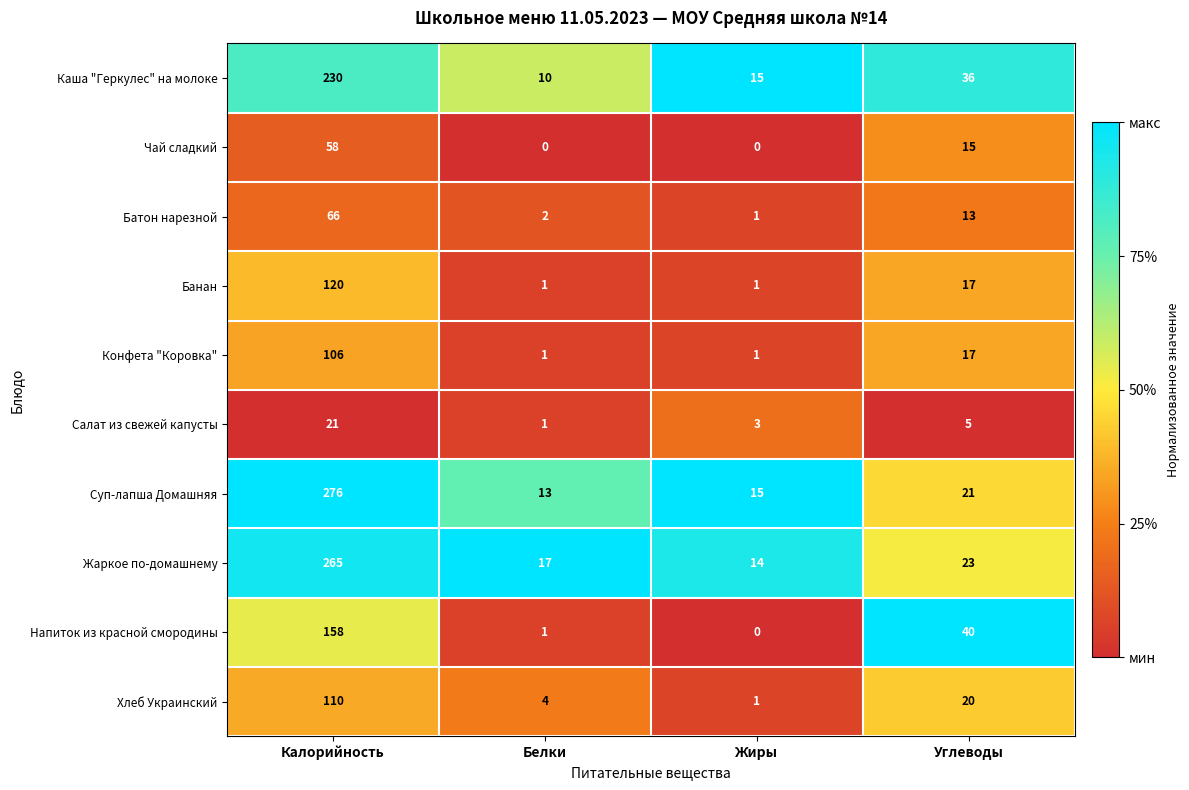

Which series changed the most between Калорийность and Белки?

Суп-лапша Домашняя